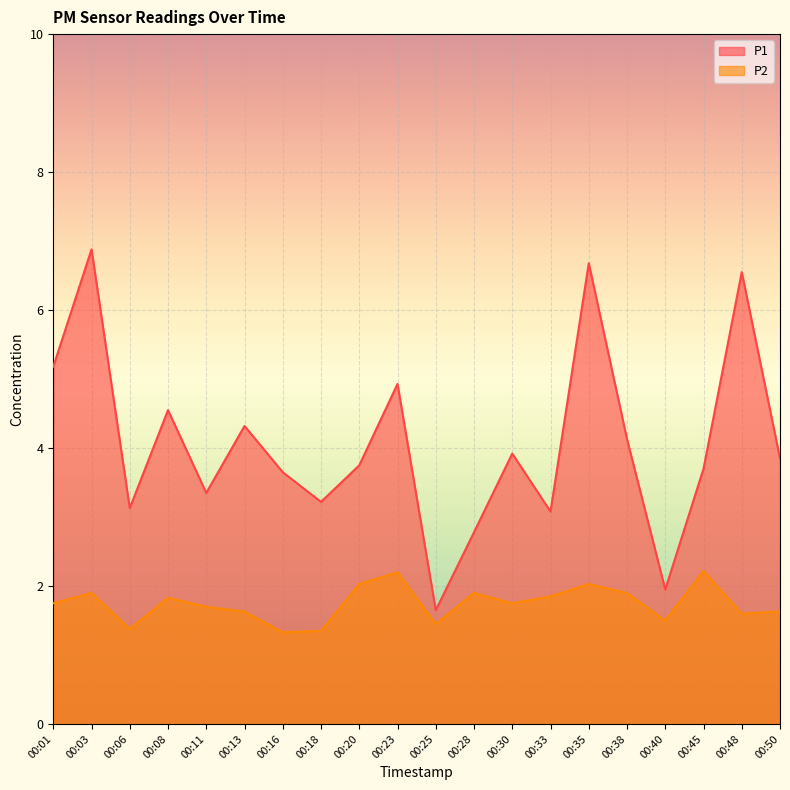

True or false: P1 has a value of 2.5 at 00:35.

False